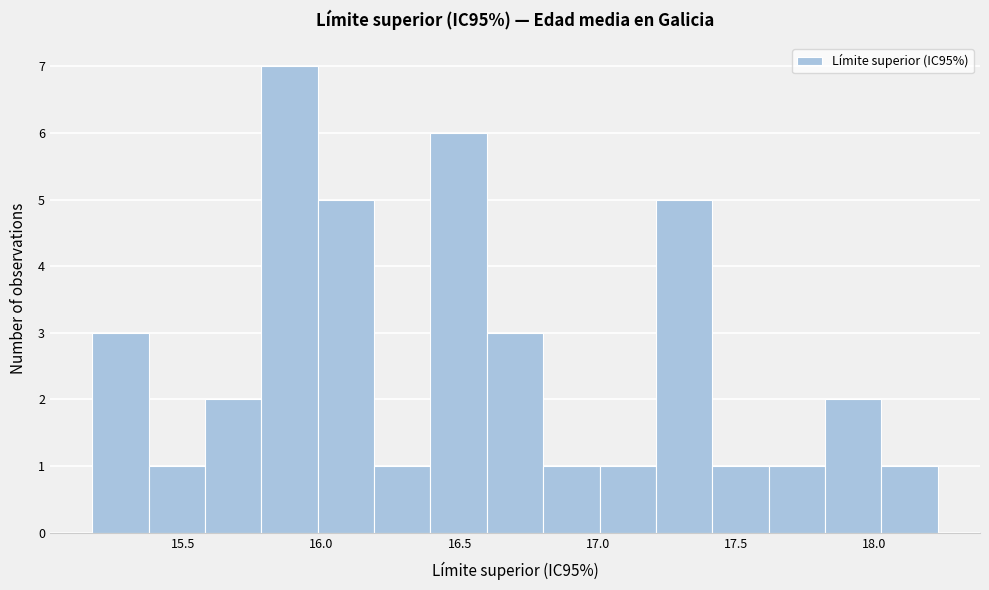

Which range on the x-axis has the tallest bar?

15.80 to 16.00